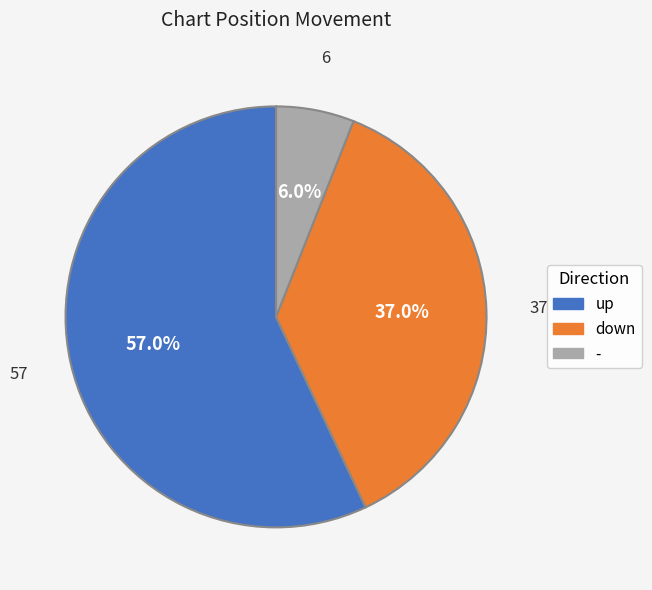

Does down account for over 50% of the chart?

No